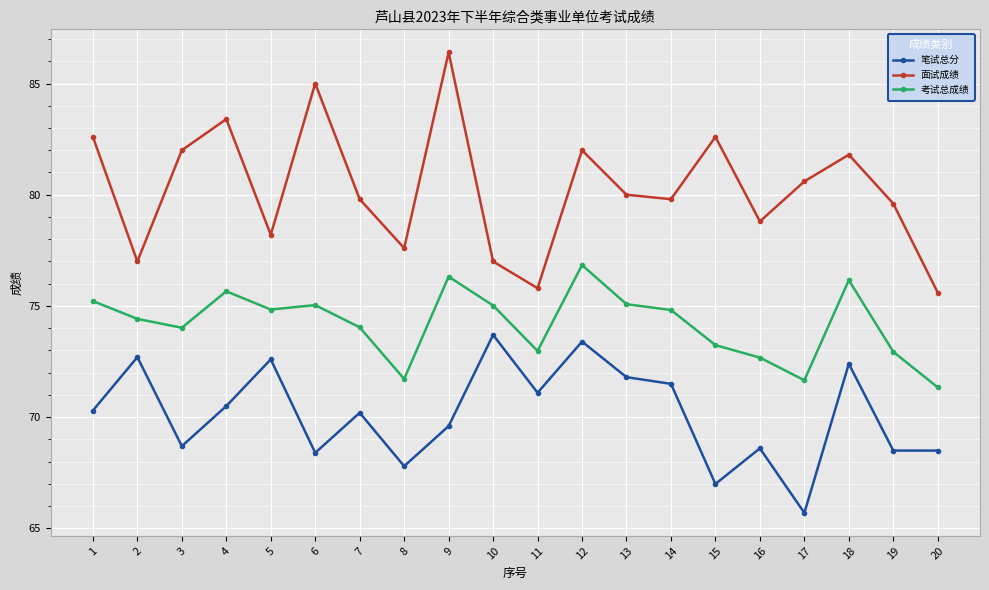

Read the 笔试总分 value at 14.

71.5